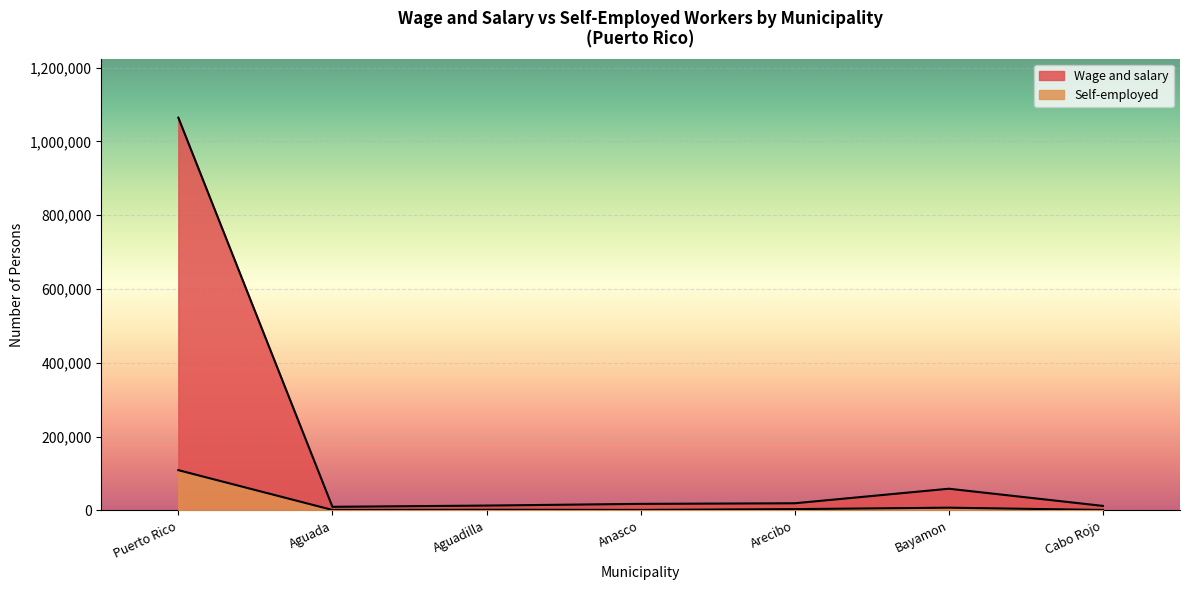

How many lines are shown in the chart?

2